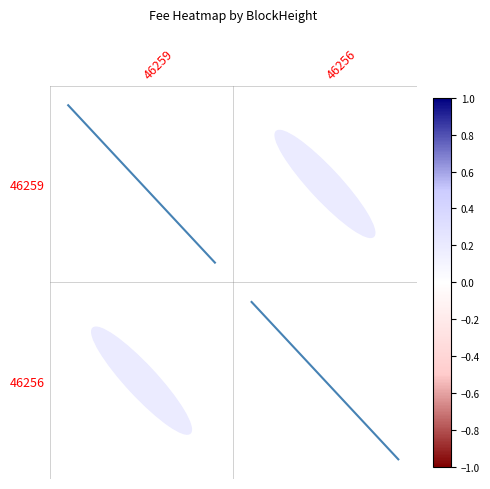

What is the maximum value shown in the chart?

0.4